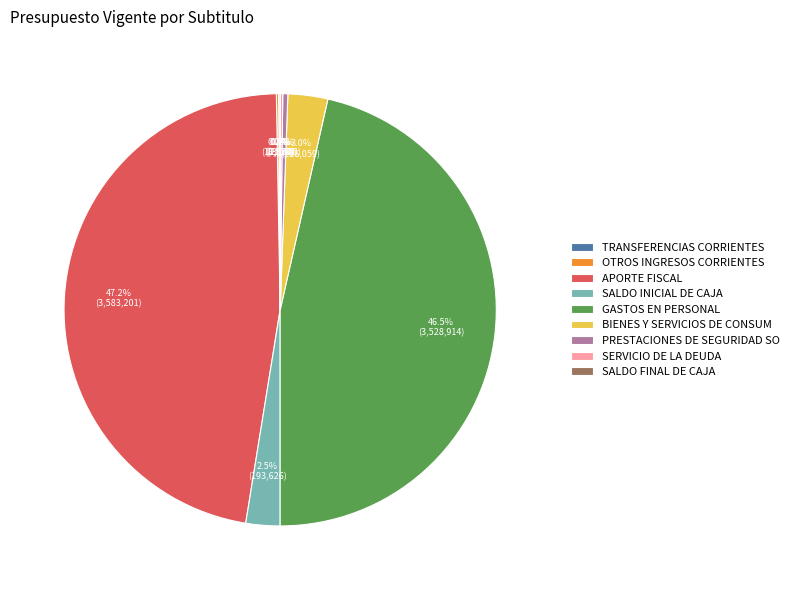

What is the total percentage of APORTE FISCAL and SALDO INICIAL DE CAJA?

49.7%